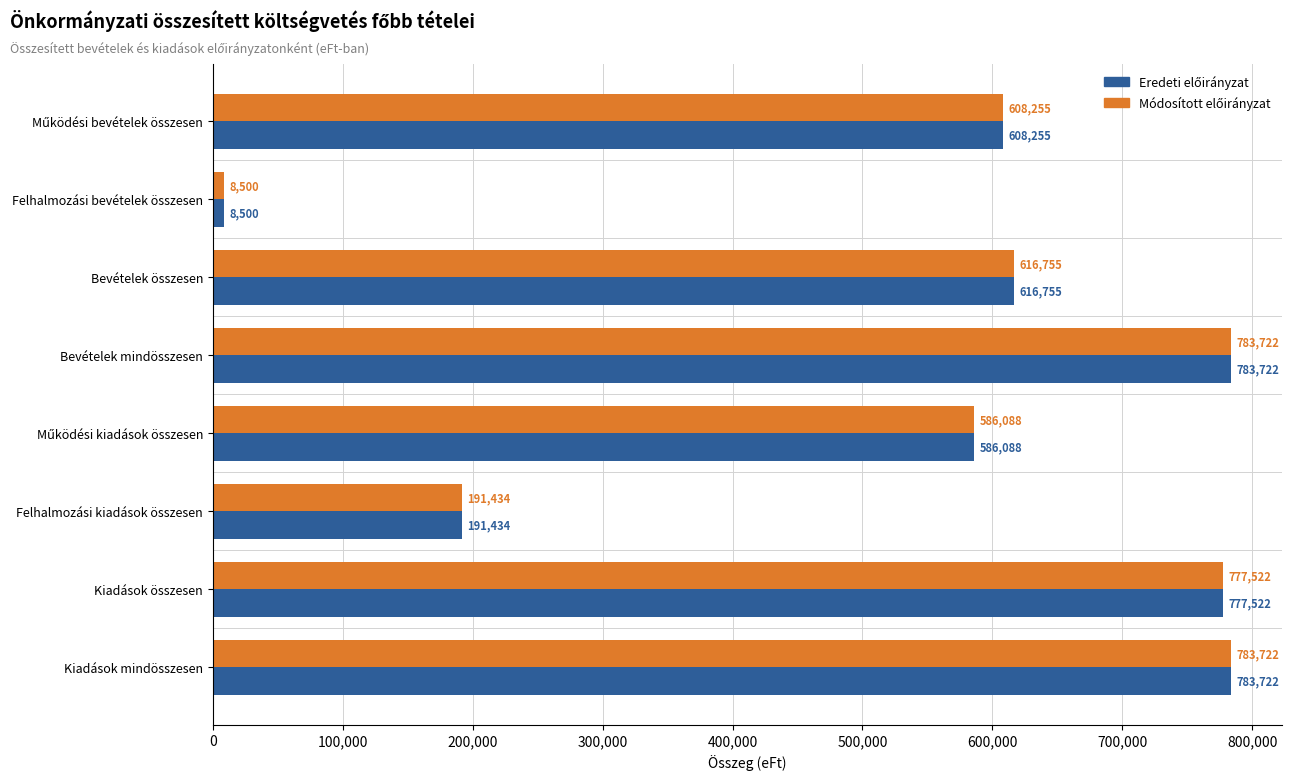

What is the maximum value shown in the chart?

783722